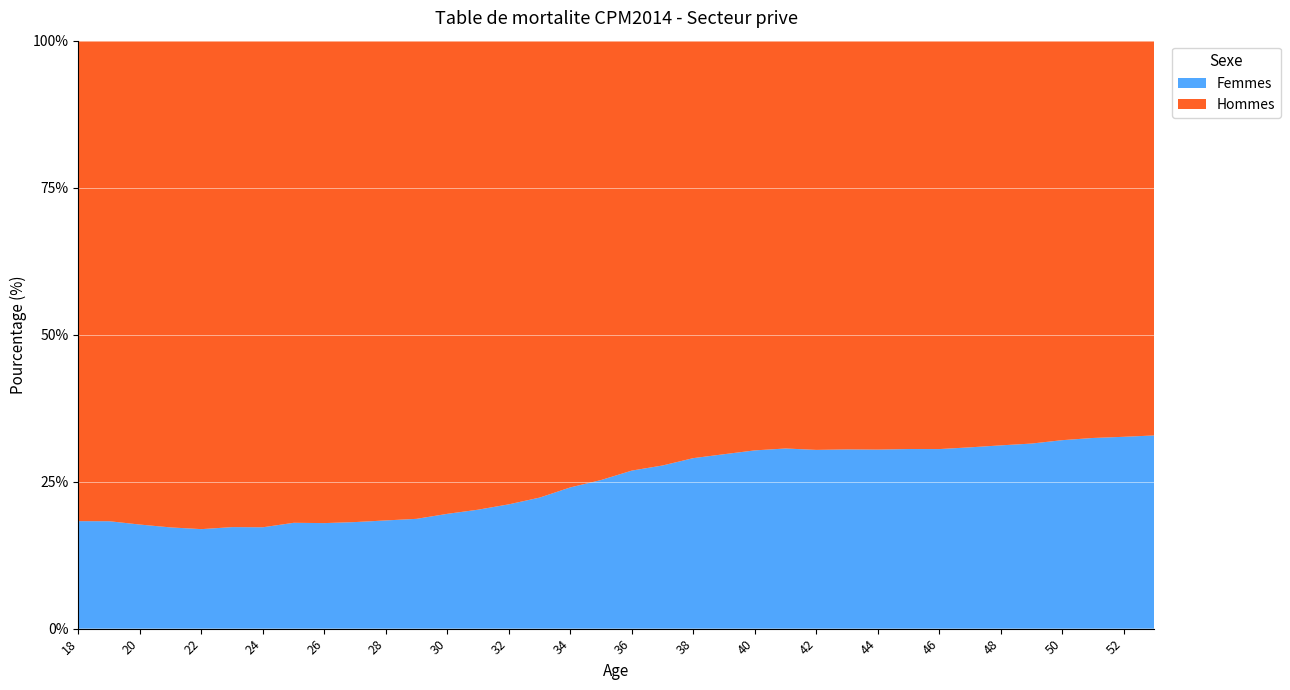

True or false: Femmes has a value of 17.6 at 44.

False